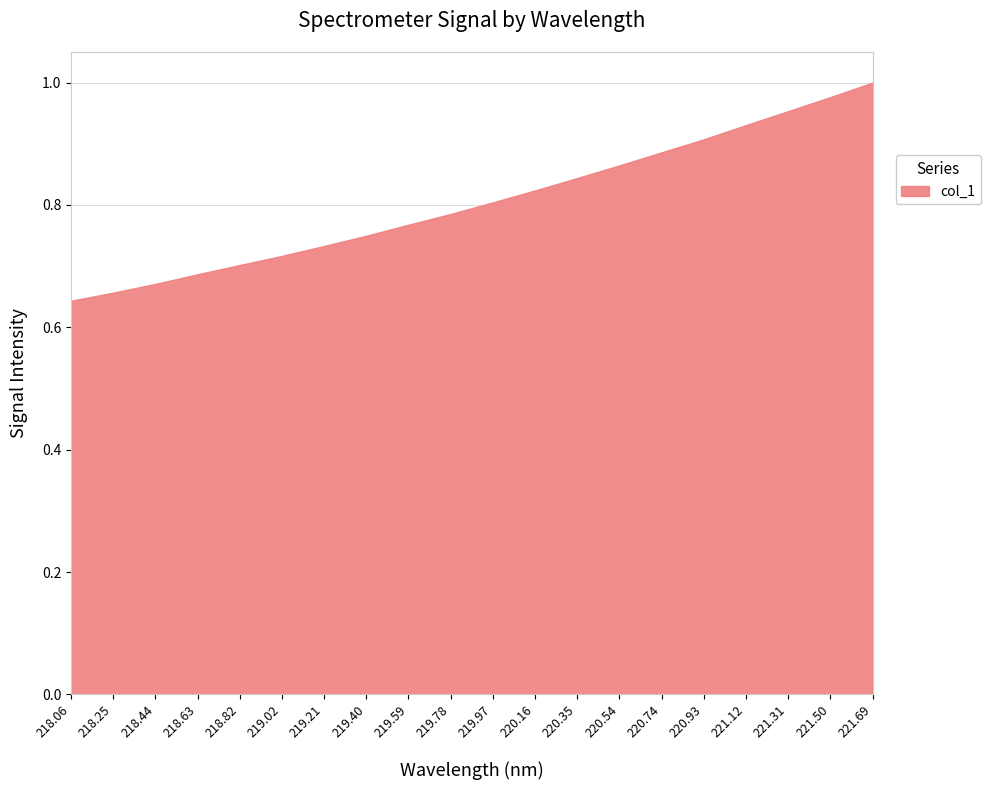

What position from the left is 218.06?

1